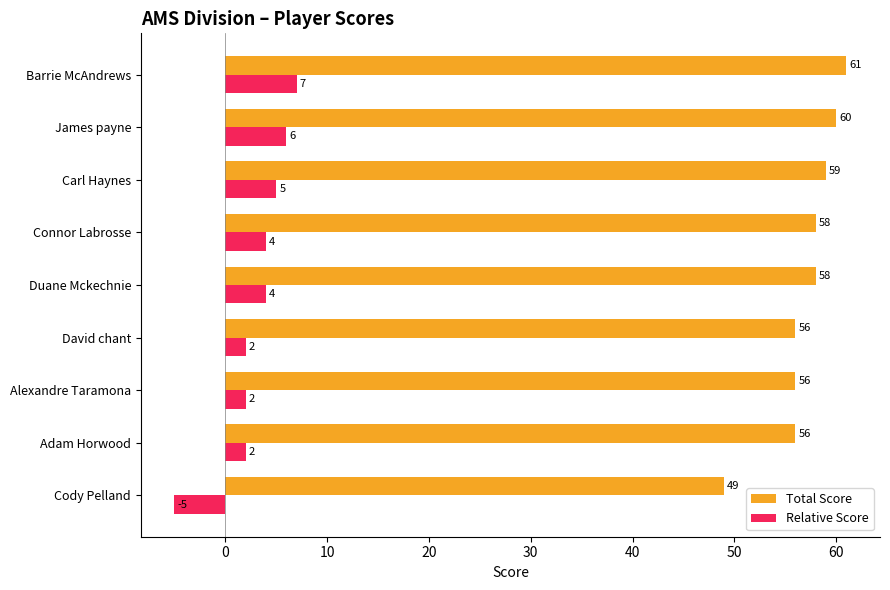

Rank the series at David chant from lowest to highest value.

Relative Score, Total Score